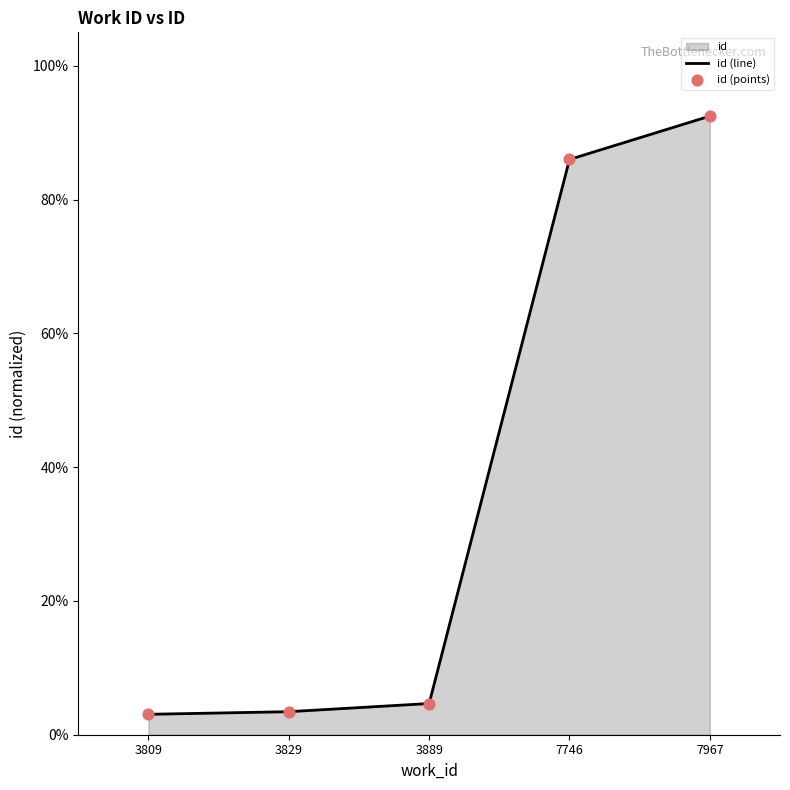

Which series contains the highest Y value?

id (line)